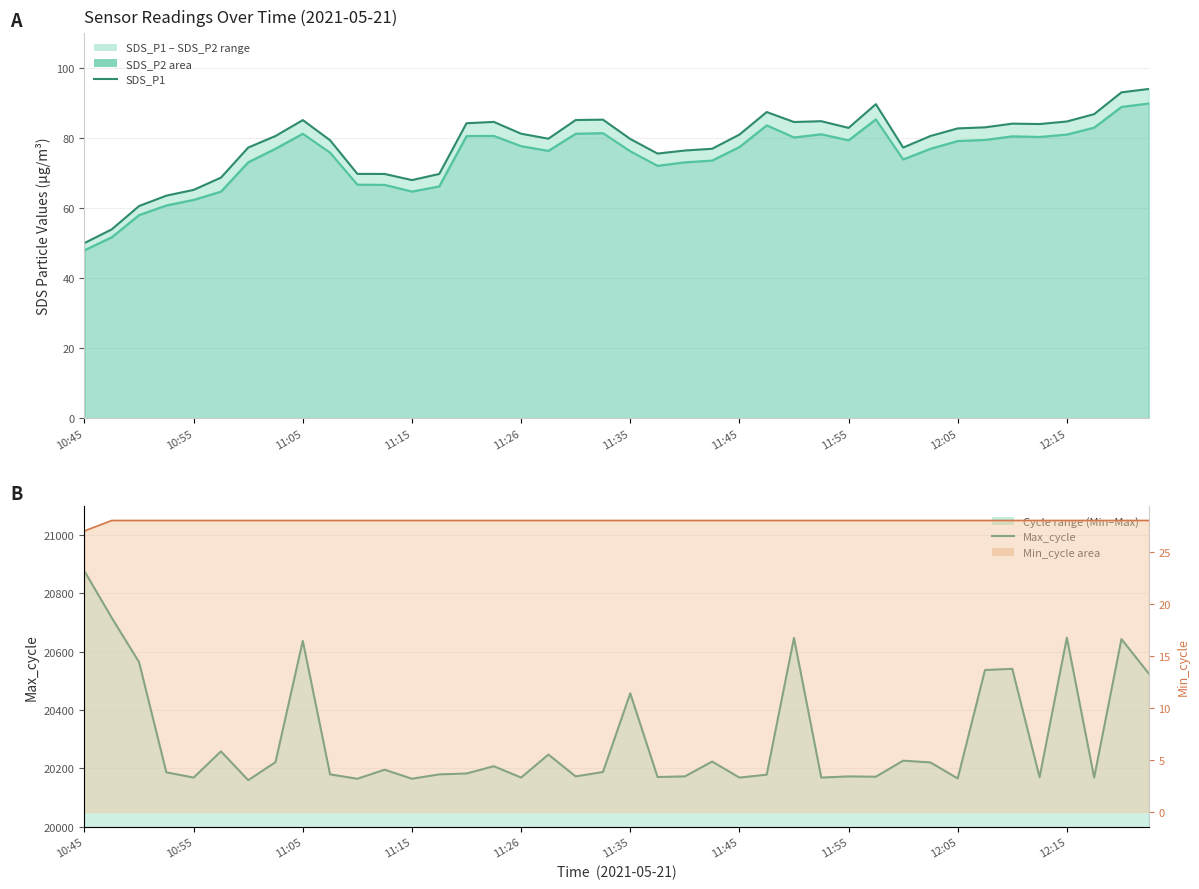

At which category does the chart reach its minimum across all series?

10:45